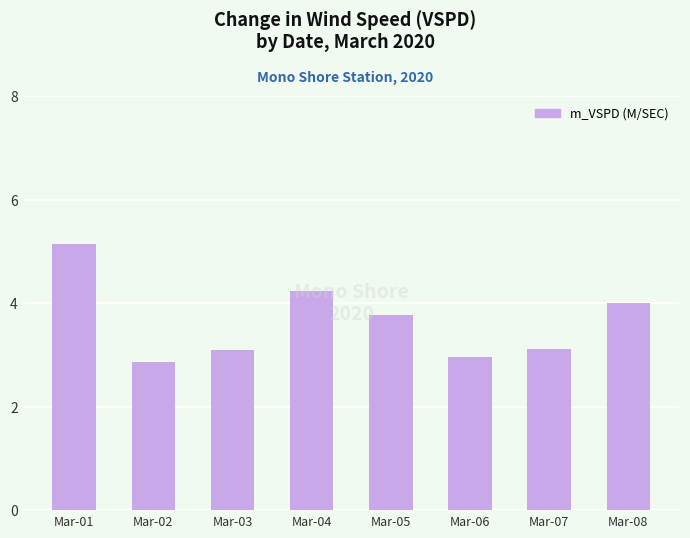

What is the smallest value displayed?

2.9